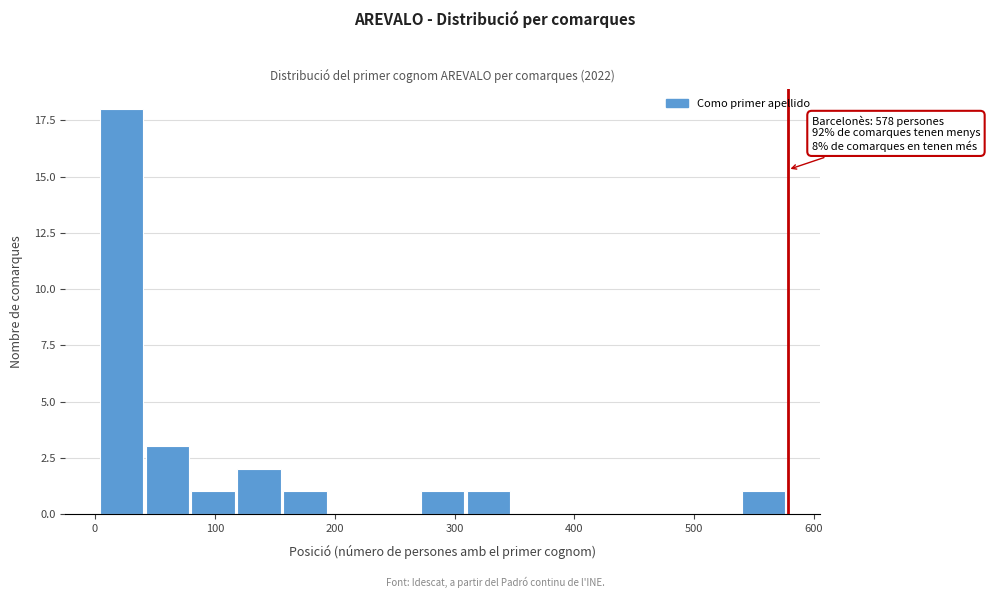

Around what value on the x-axis is the tallest bar? Give the approximate position of its centre, as read against the axis.

20